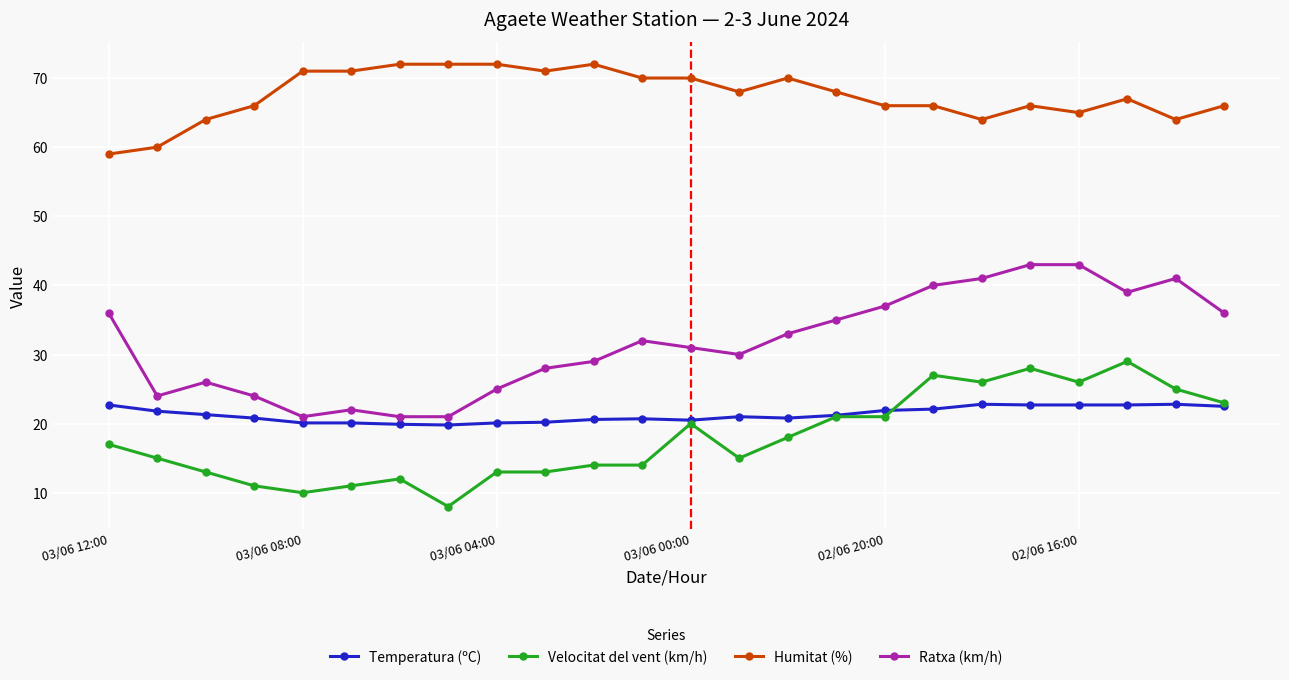

True or false: Humitat (%) and Ratxa (km/h) cross at least once.

False